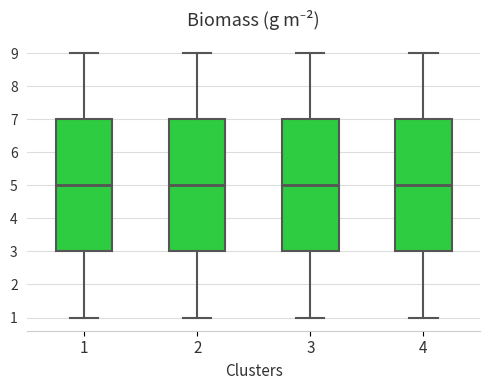

Reading left to right, read every box against the y-axis: the position of its median line, the range the box covers, and the ends of its whiskers. The values are not printed on the chart, so give them approximately, as read against the axis.

1: median 5, box 3 to 7, whiskers 1 to 9
2: median 5, box 3 to 7, whiskers 1 to 9
3: median 5, box 3 to 7, whiskers 1 to 9
4: median 5, box 3 to 7, whiskers 1 to 9